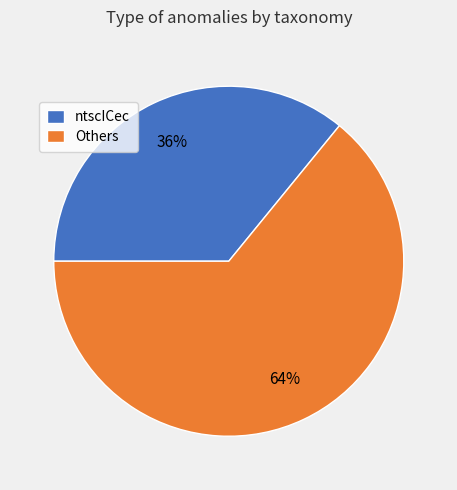

To the nearest percent, what percentage of the pie is ntscICec?

36%